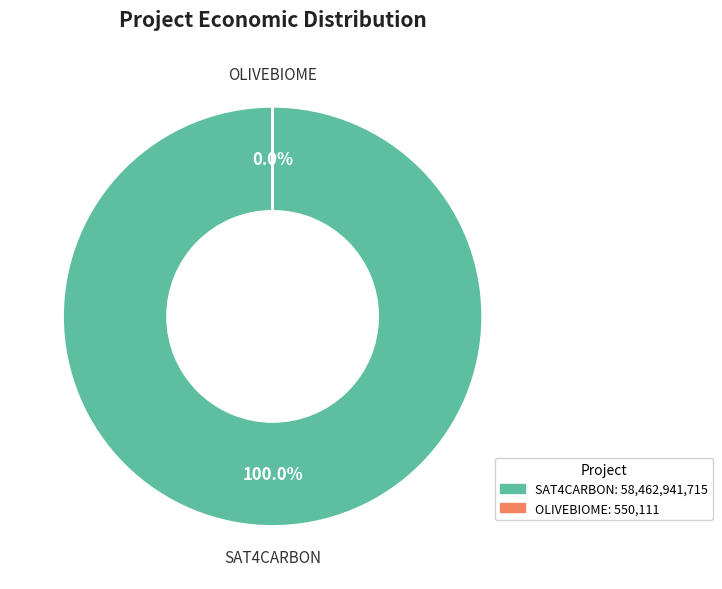

True or false: Groupe Opérationnel OLIVEBIOME accounts for 1% of the total.

False